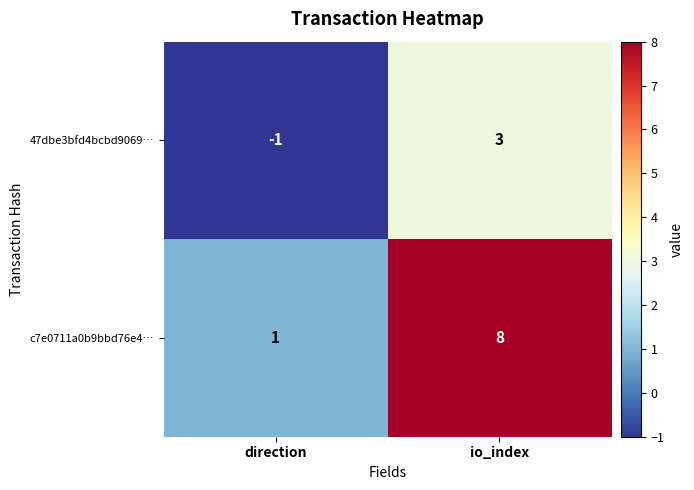

Which series changed the most between direction and io_index?

c7e0711a0b9bbd76e4…